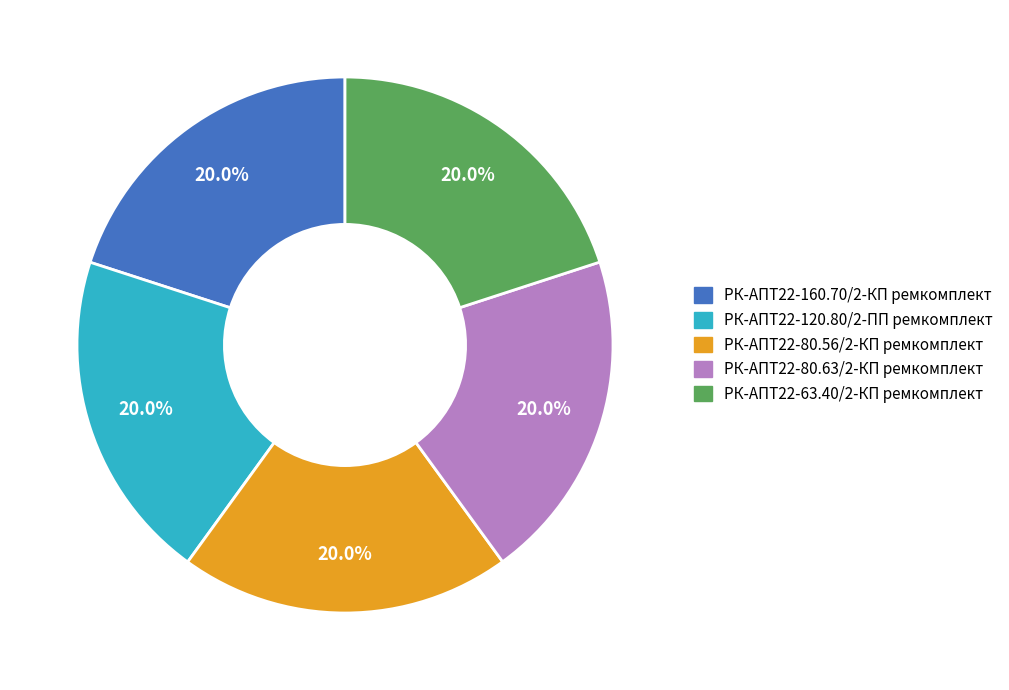

Is there any slice that represents more than half of the pie?

No